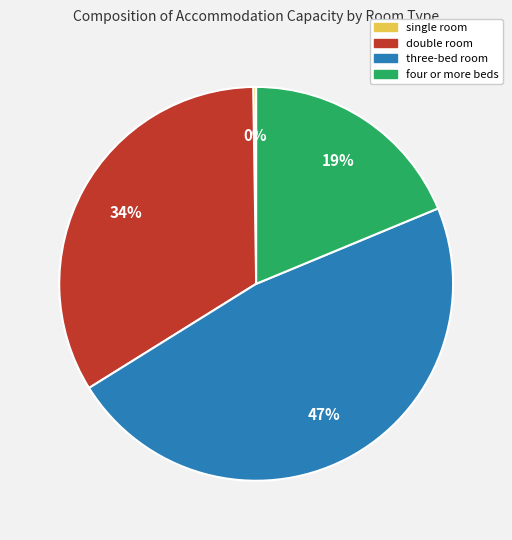

Between four or more beds and three-bed room, which is larger?

three-bed room